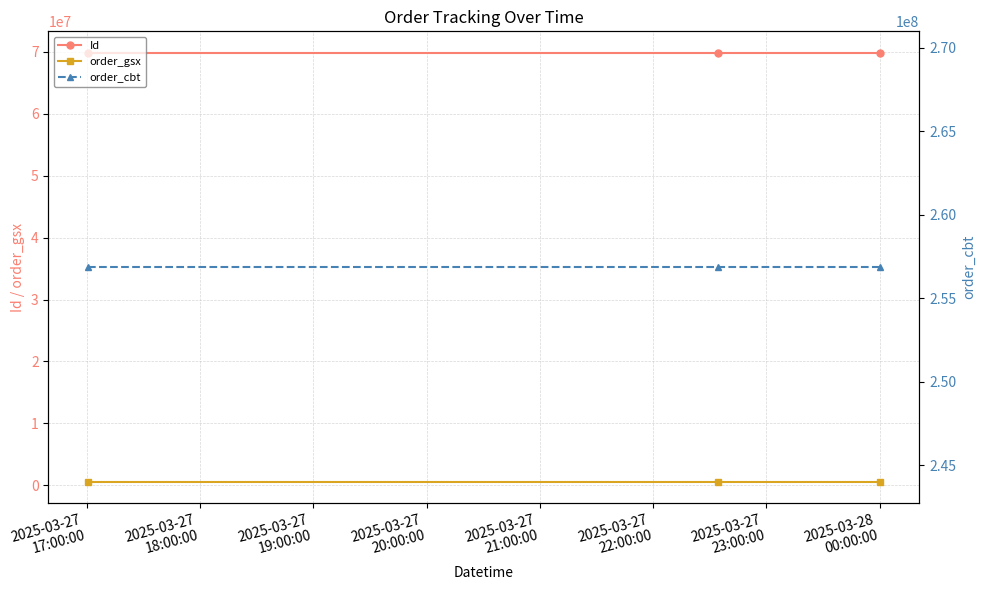

How many lines are shown in the chart?

3